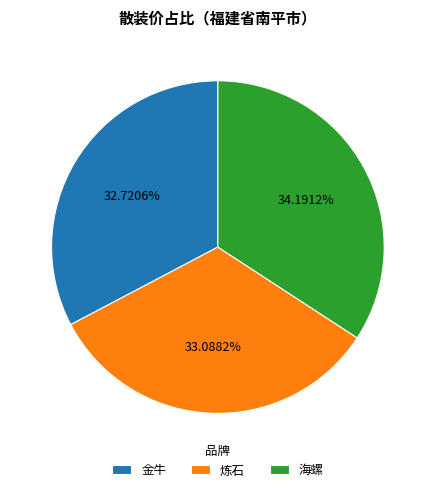

What percentage is NOT represented by 炼石?

66.9%